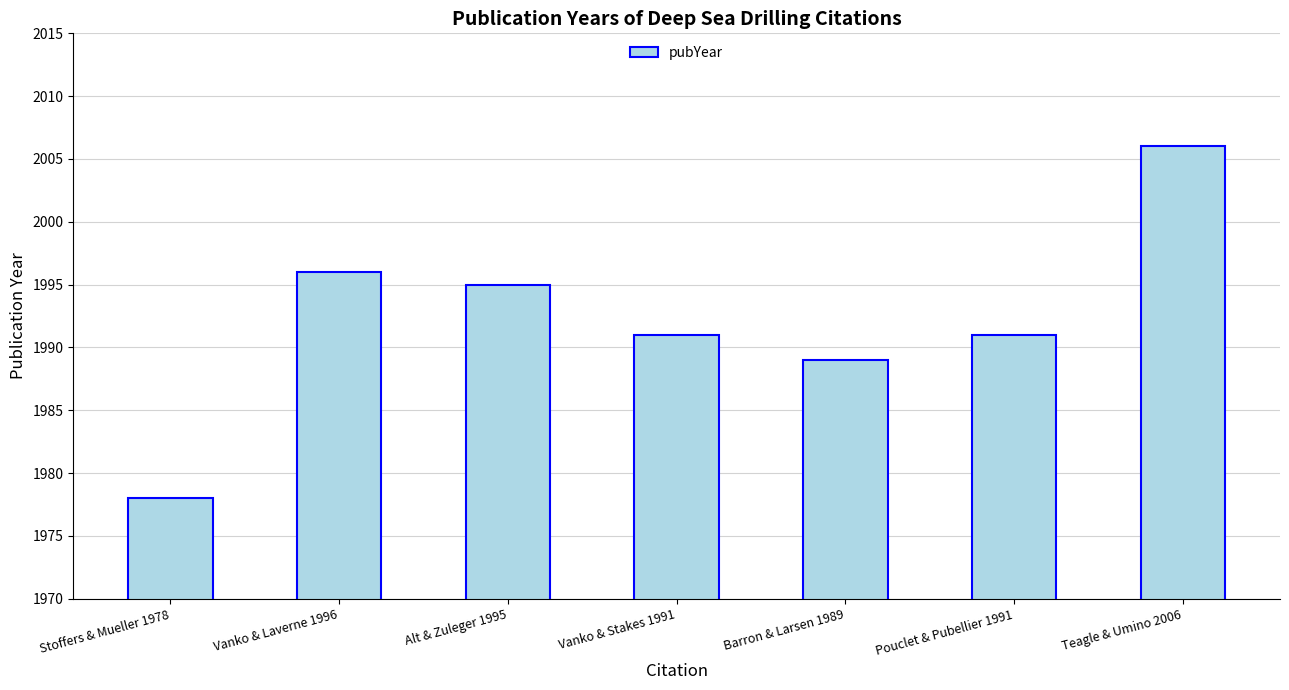

What is the change in value from Alt & Zuleger 1995 to Vanko & Stakes 1991?

-4